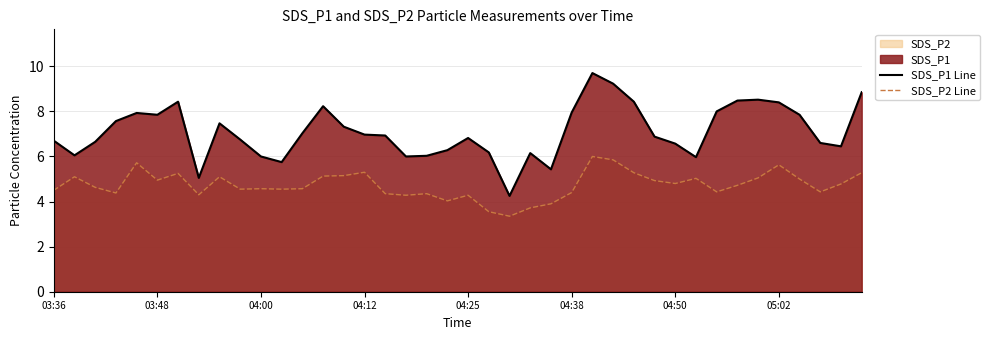

At which category is the sum across all series the highest?

26